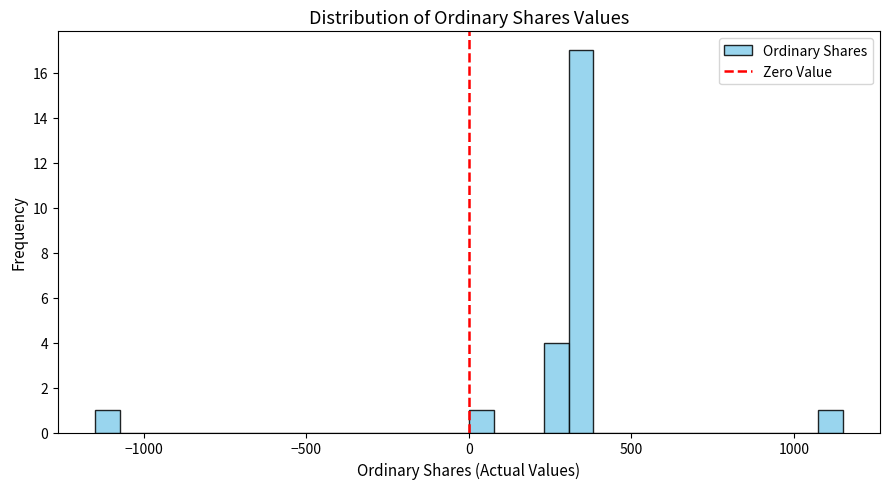

Read against the x-axis, roughly where is the centre of the tallest bar?

350